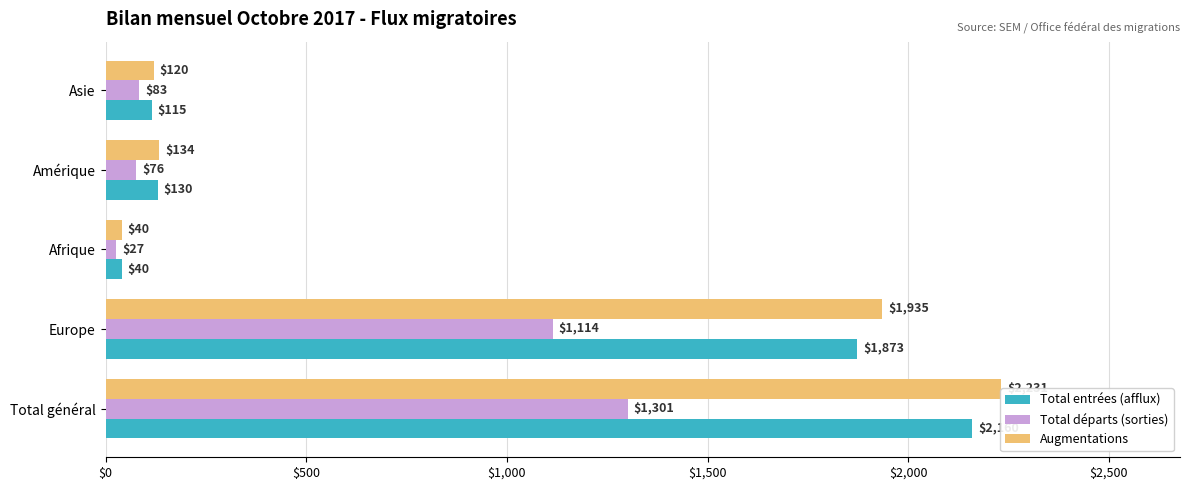

What is the label of the 5th bar from the right?

Total général